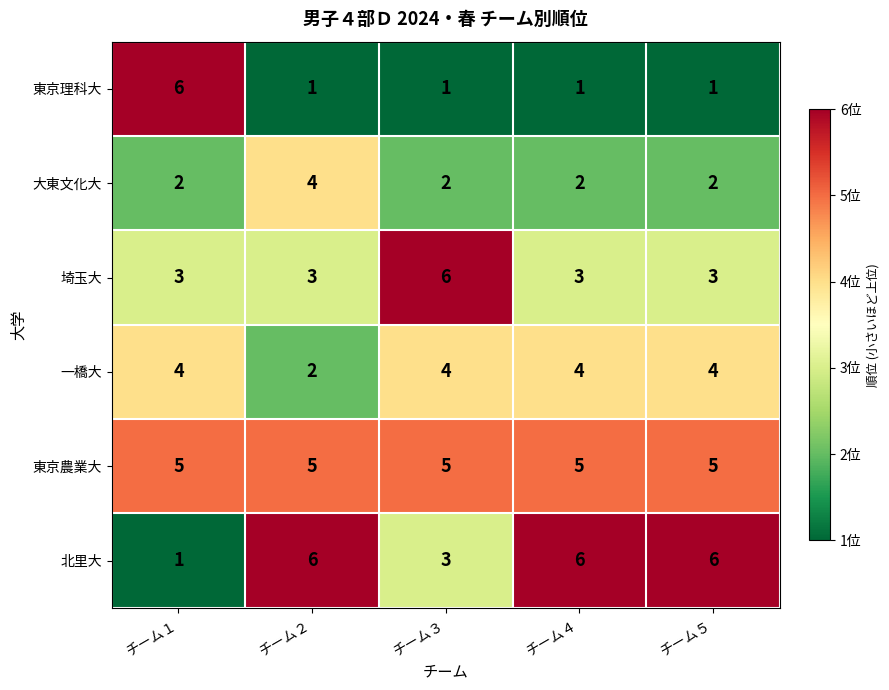

Which category has the lowest value in the 北里大 series?

チーム１